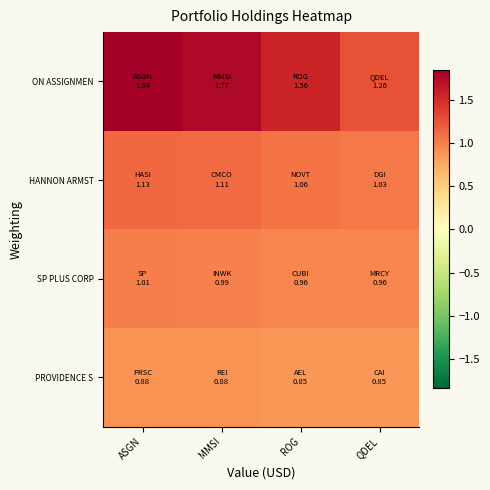

Reading left to right, list all the values displayed in this chart.

ON ASSIGNMEN: ASGN=1.8	MMSI=1.8	ROG=1.6	QDEL=1.3
HANNON ARMST: ASGN=1.1	MMSI=1.1	ROG=1.1	QDEL=1.0
SP PLUS CORP: ASGN=1.0	MMSI=1.0	ROG=1.0	QDEL=1.0
PROVIDENCE S: ASGN=0.9	MMSI=0.9	ROG=0.9	QDEL=0.9